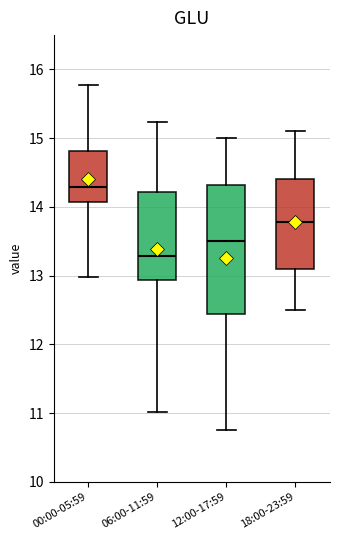

Reading left to right, read every box against the y-axis: the position of its median line, the range the box covers, and the ends of its whiskers. The values are not printed on the chart, so give them approximately, as read against the axis.

00:00-05:59: median 14.3, box 14.1 to 14.8, whiskers 13.0 to 15.8
06:00-11:59: median 13.3, box 12.9 to 14.2, whiskers 11.0 to 15.2
12:00-17:59: median 13.5, box 12.4 to 14.3, whiskers 10.8 to 15.0
18:00-23:59: median 13.8, box 13.1 to 14.4, whiskers 12.5 to 15.1